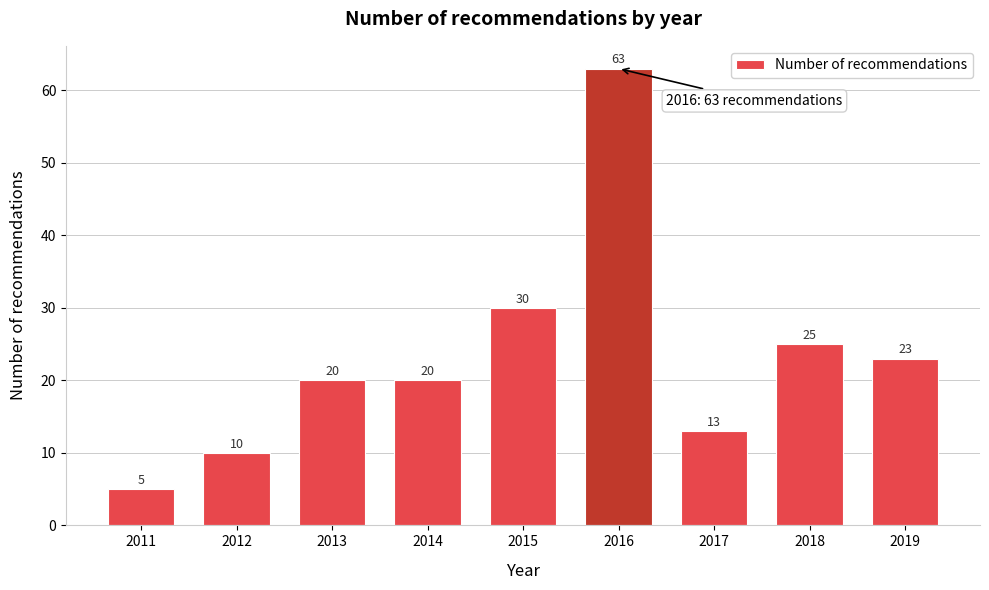

Reading left to right, list all the values displayed in this chart.

2011=5	2012=10	2013=20	2014=20	2015=30	2016=63	2017=13	2018=25	2019=23